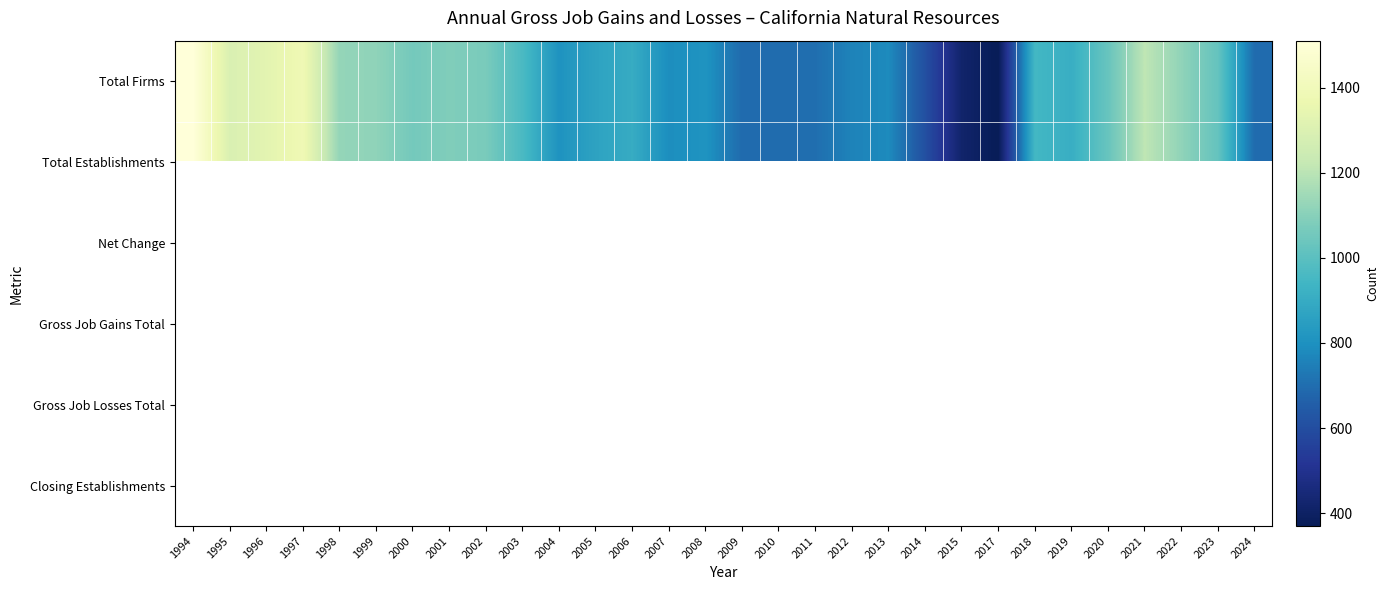

Reading left to right, what are all the values shown in this chart?

Total Firms: 1994=1510	1995=1294	1996=1329	1997=1384	1998=1124	1999=1115	2000=1059	2001=1085	2002=1070	2003=963	2004=807	2005=866	2006=901	2007=790	2008=810	2009=692	2010=696	2011=702	2012=760	2013=781	2014=608	2015=417	2017=370	2018=947	2019=911	2020=1031	2021=1209	2022=1117	2023=1024	2024=694
Total Establishments: 1994=1510	1995=1294	1996=1329	1997=1384	1998=1124	1999=1115	2000=1059	2001=1085	2002=1070	2003=963	2004=807	2005=866	2006=901	2007=790	2008=810	2009=692	2010=696	2011=702	2012=760	2013=781	2014=608	2015=417	2017=370	2018=947	2019=911	2020=1031	2021=1209	2022=1117	2023=1024	2024=694
Net Change: 1994=0	1995=0	1996=0	1997=0	1998=0	1999=0	2000=0	2001=0	2002=0	2003=0	2004=0	2005=0	2006=0	2007=0	2008=0	2009=0	2010=0	2011=0	2012=0	2013=0	2014=0	2015=0	2017=0	2018=0	2019=0	2020=0	2021=0	2022=0	2023=0	2024=0
Gross Job Gains Total: 1994=1510	1995=1294	1996=1329	1997=1384	1998=1124	1999=1115	2000=1059	2001=1085	2002=1070	2003=963	2004=807	2005=866	2006=901	2007=790	2008=810	2009=692	2010=696	2011=702	2012=760	2013=781	2014=608	2015=417	2017=370	2018=947	2019=911	2020=1031	2021=1209	2022=1117	2023=1024	2024=694
Gross Job Losses Total: 1994=0	1995=0	1996=0	1997=0	1998=0	1999=0	2000=0	2001=0	2002=0	2003=0	2004=0	2005=0	2006=0	2007=0	2008=0	2009=0	2010=0	2011=0	2012=0	2013=0	2014=0	2015=0	2017=0	2018=0	2019=0	2020=0	2021=0	2022=0	2023=0	2024=0
Closing Establishments: 1994=0	1995=0	1996=0	1997=0	1998=0	1999=0	2000=0	2001=0	2002=0	2003=0	2004=0	2005=0	2006=0	2007=0	2008=0	2009=0	2010=0	2011=0	2012=0	2013=0	2014=0	2015=0	2017=0	2018=0	2019=0	2020=0	2021=0	2022=0	2023=0	2024=0